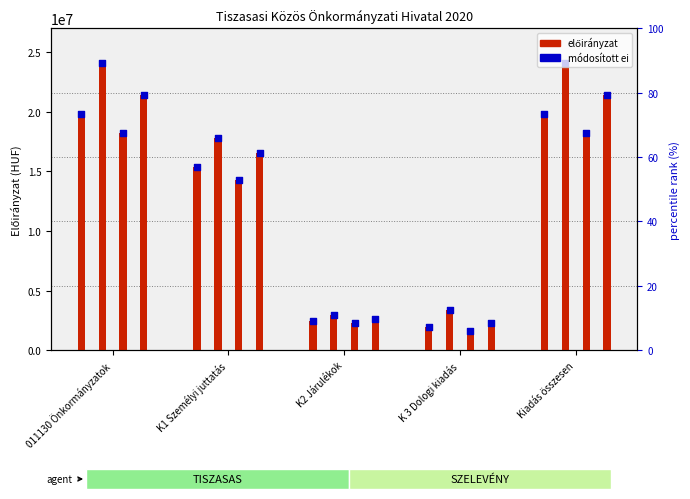

Is the value of TISZASAS 2020 mód ei at K1 Személyi juttatás greater than the value of TISZASAS 2020 ei at K 3 Dologi kiadás?

Yes